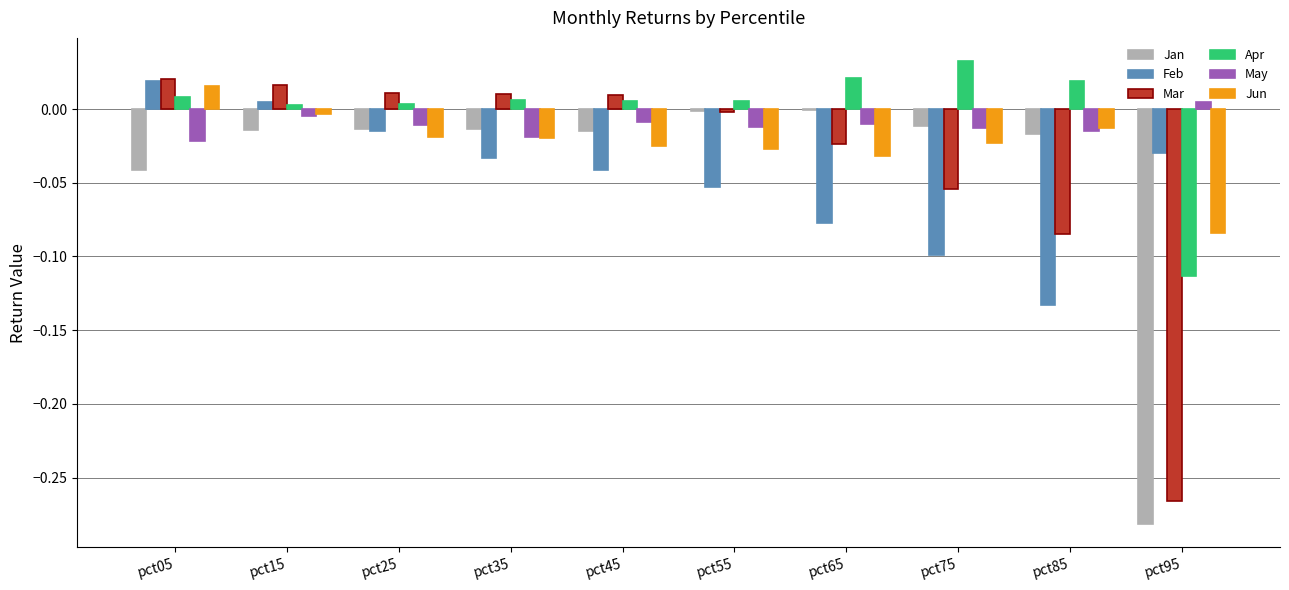

Which series changed the most between pct05 and pct75?

Feb